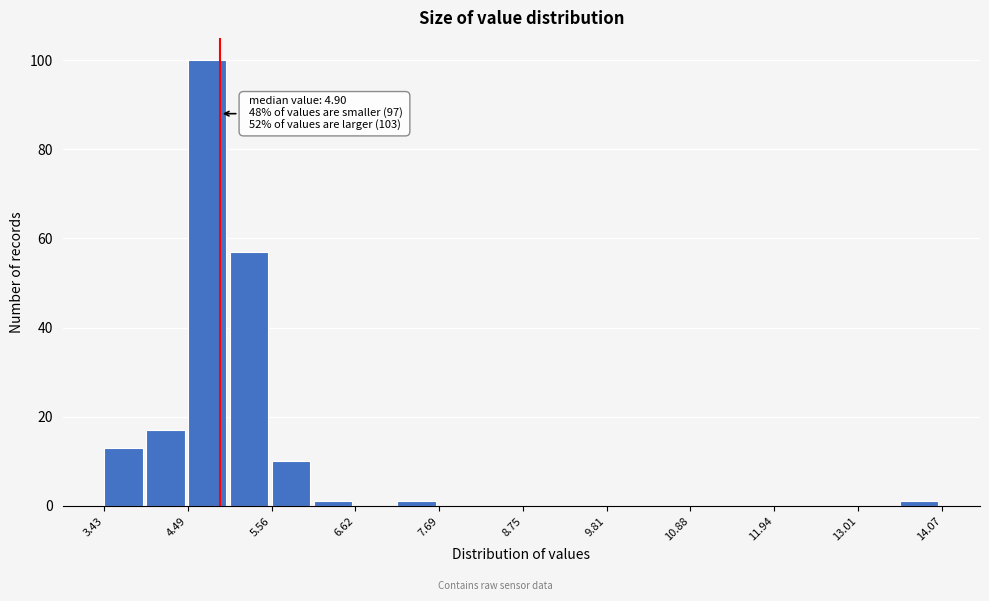

Read against the x-axis, roughly where is the centre of the tallest bar?

4.8